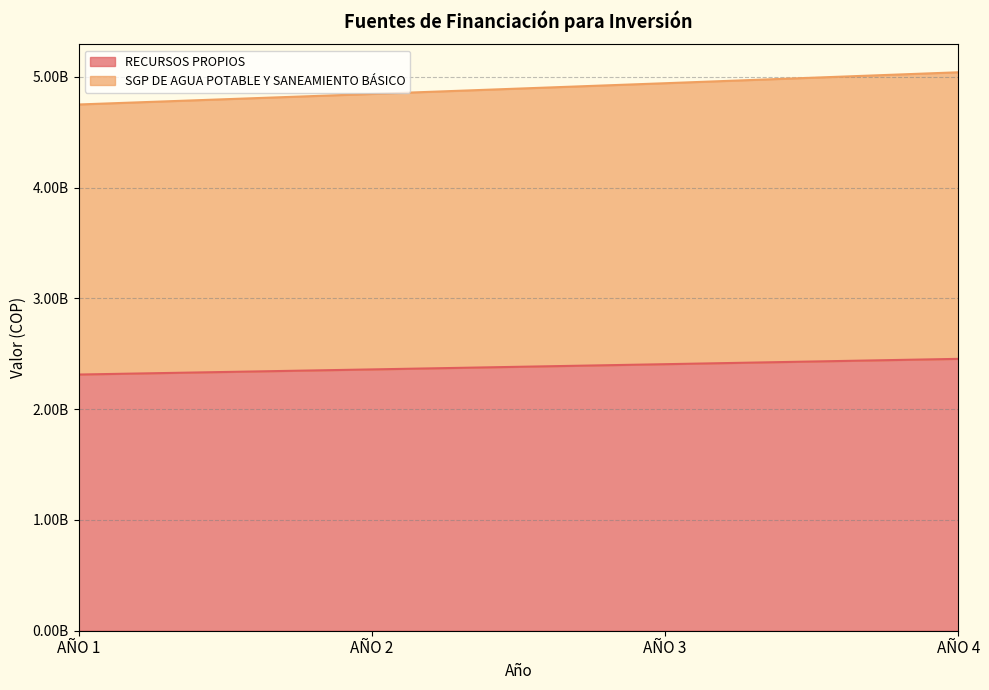

Does the chart display data point markers on the line(s)?

No